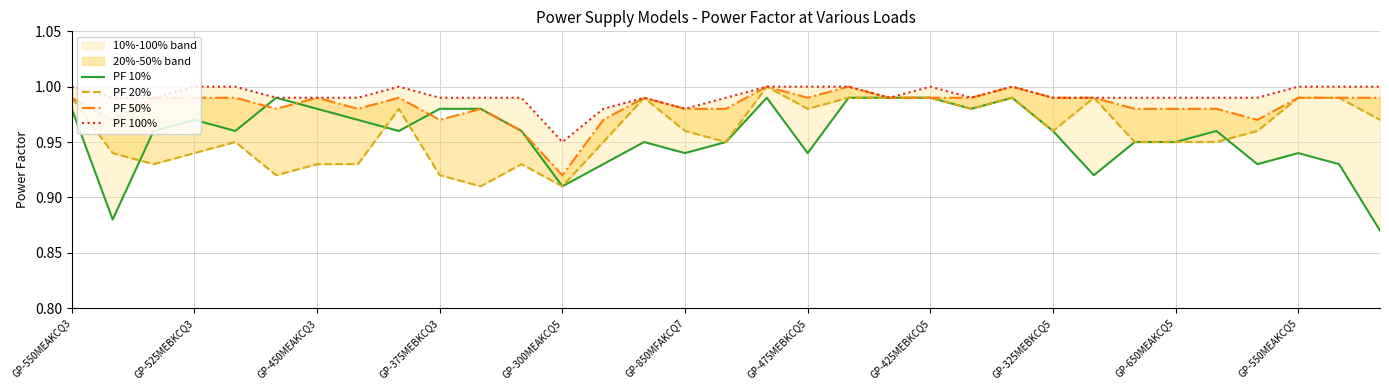

What are all the series names shown in the legend?

PF 10%, PF 20%, PF 50%, PF 100%